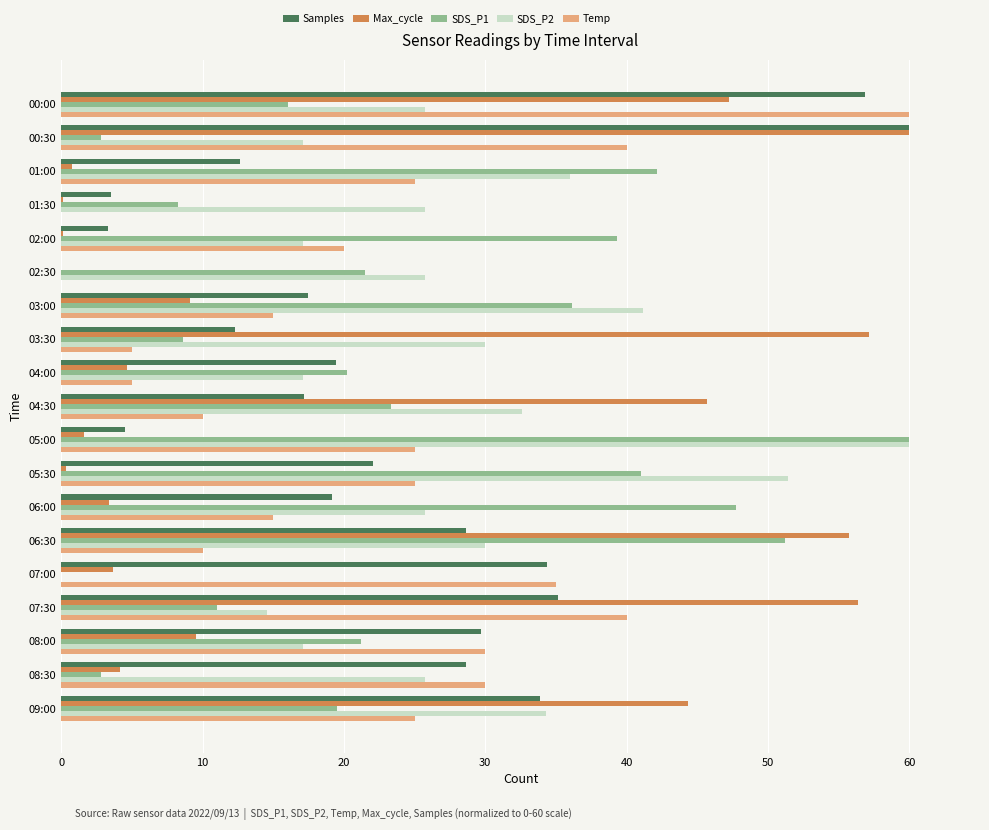

What is the total value across all series at 03:00?

118.9